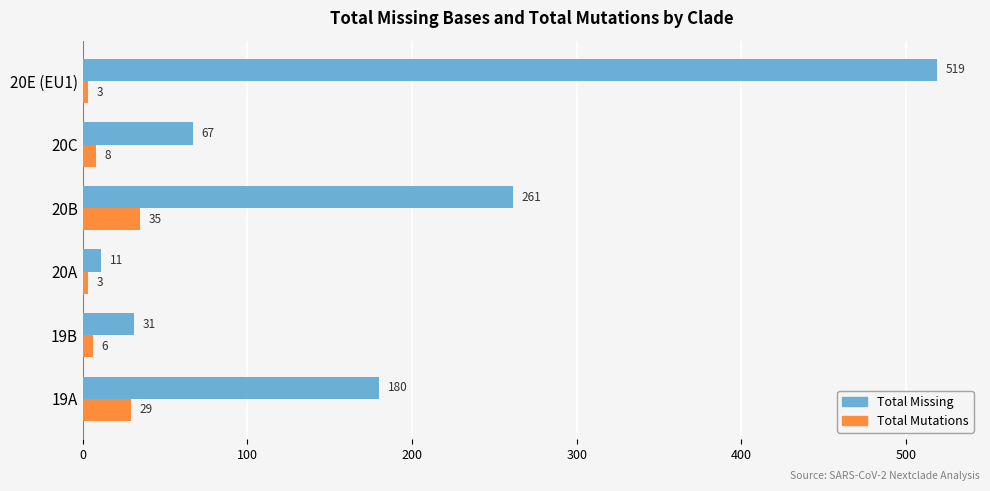

How many values in the Total Missing series are below 180?

3